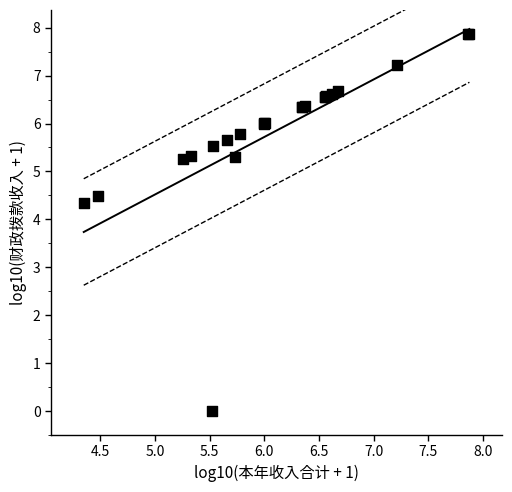

What Y value in the scatter plot is closest to 3?

4.3